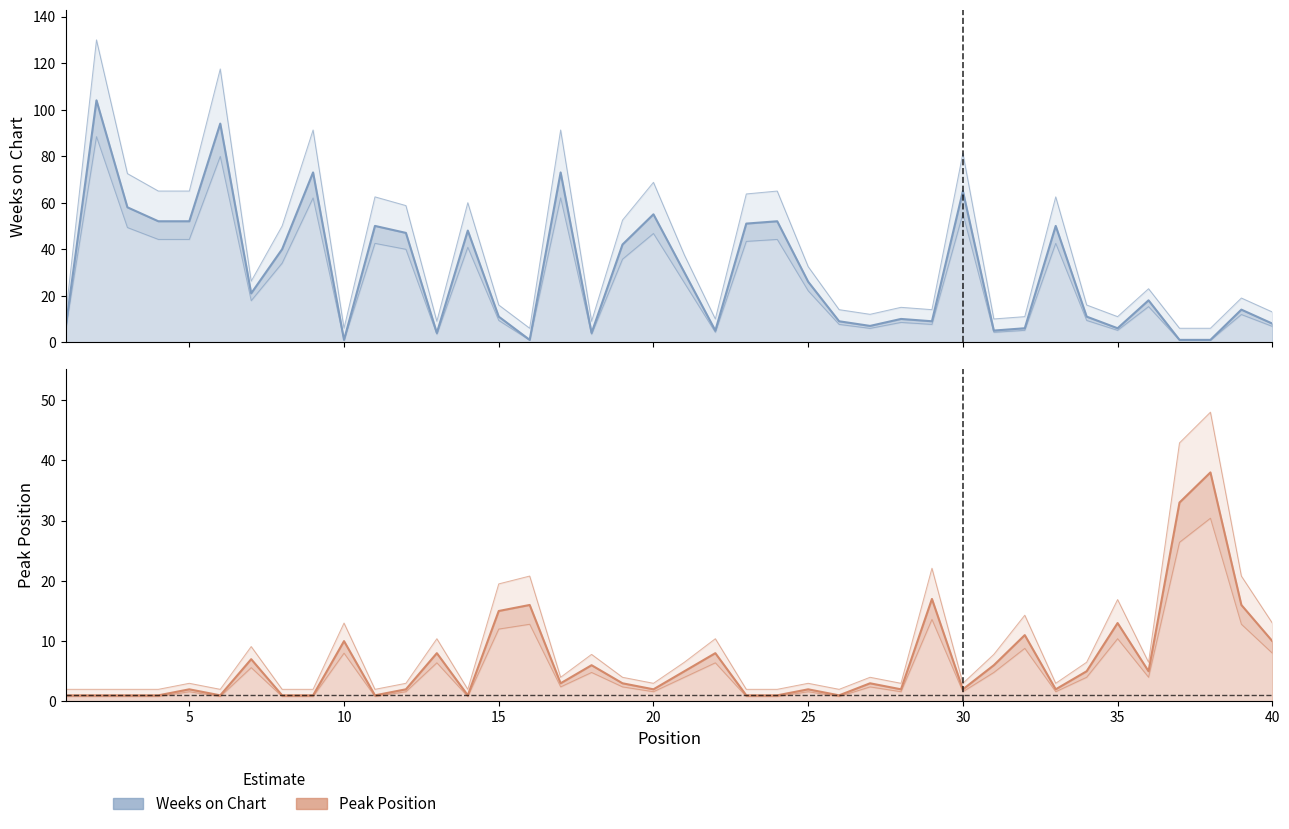

Where do Weeks on Chart and Peak Position first cross each other?

9 and 10